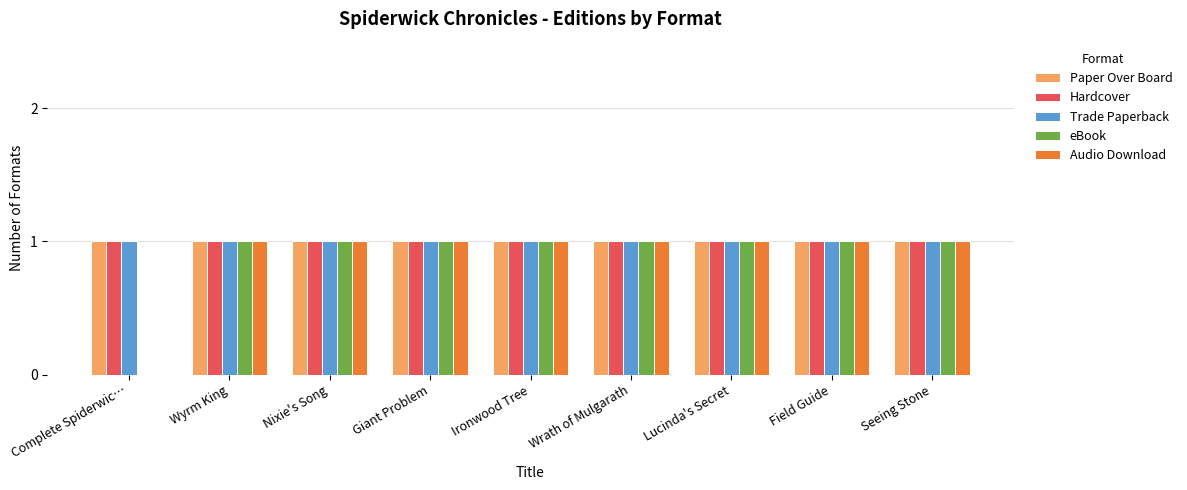

True or false: eBook has a value of 0 at Wrath of Mulgarath.

False